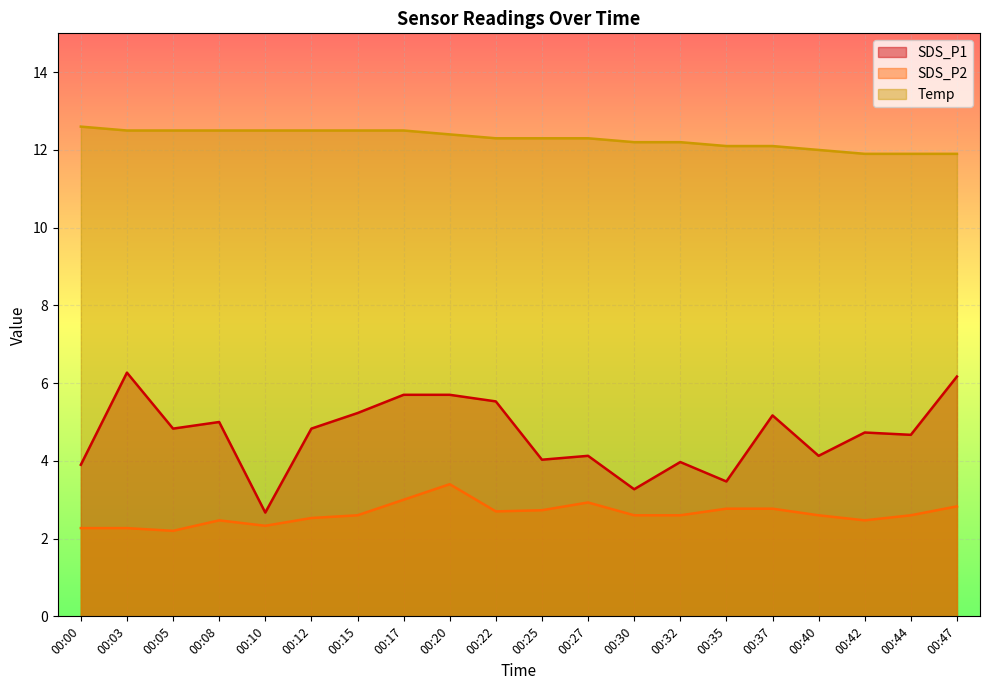

Is it true that SDS_P2 equals 0.8 at 00:20?

False